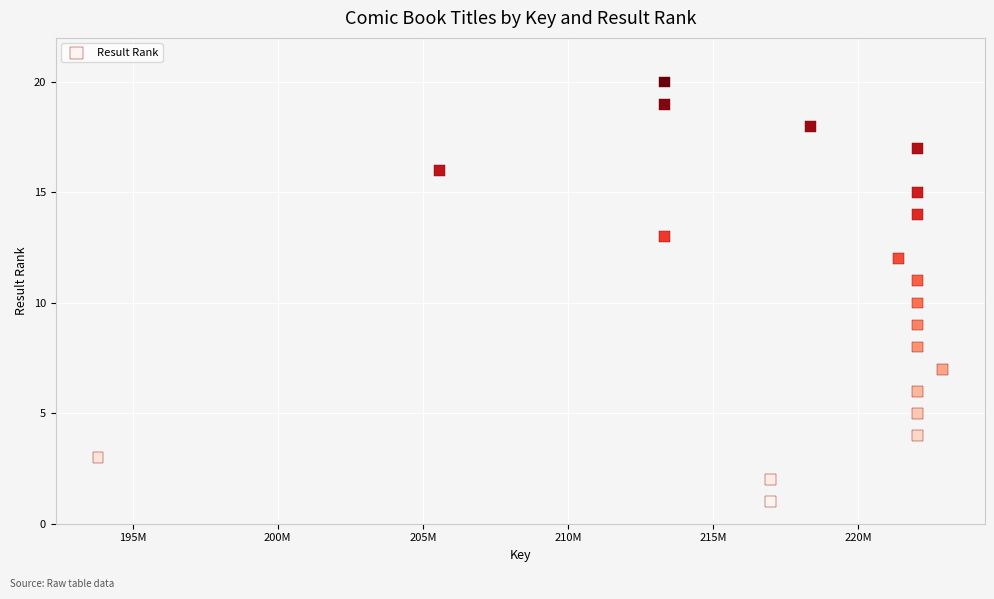

What is the range of X values (max minus min)?

29103903